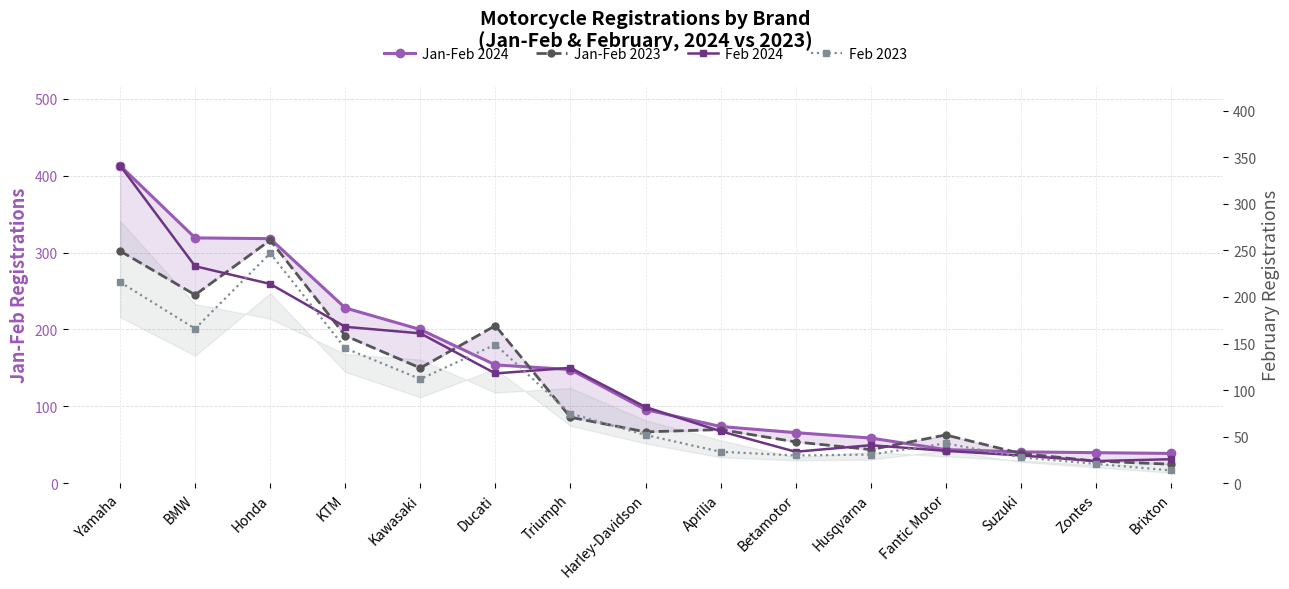

What is the total value across all series at Harley-Davidson?

297